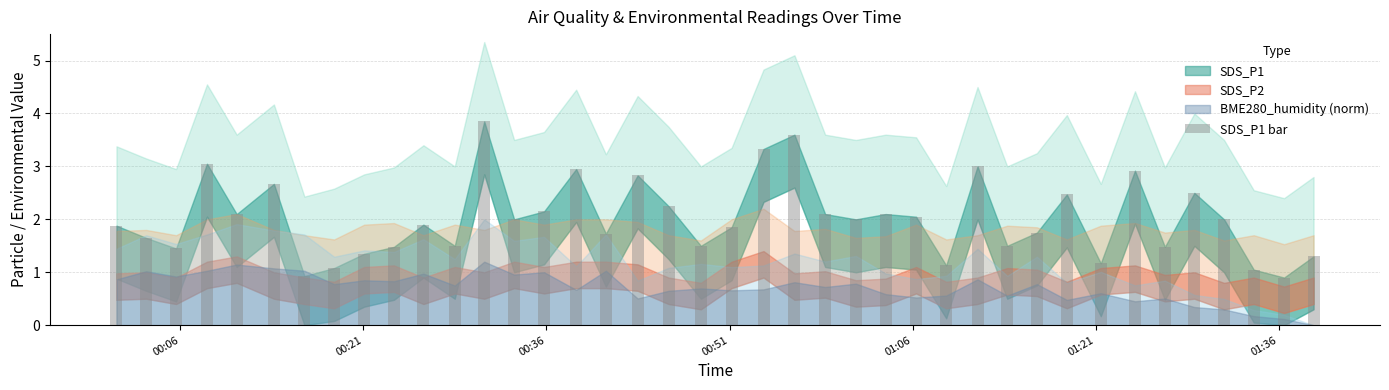

What is the greatest value displayed?

3.9